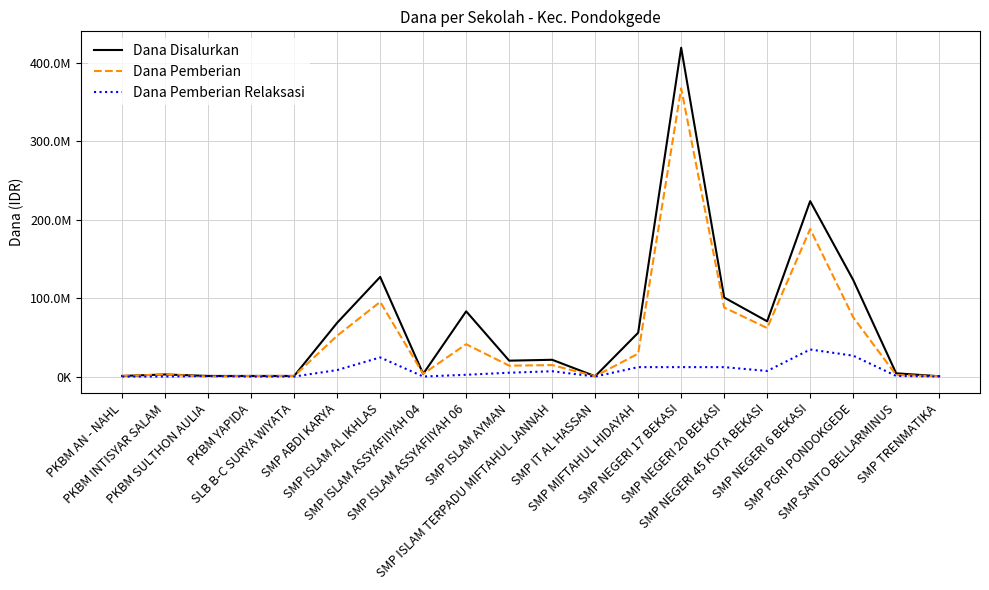

What is the highest value of the Dana Pemberian series?

367875000